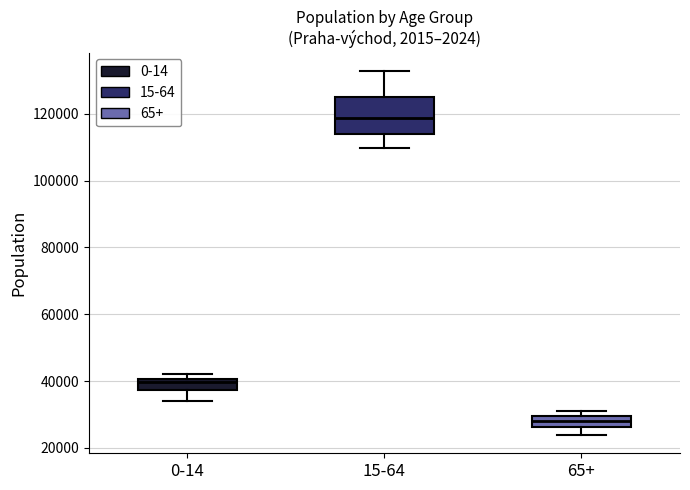

Where does the lower whisker of the box for 15-64 end on the y-axis? The values are not printed on the chart, so give them approximately, as read against the axis.

110000